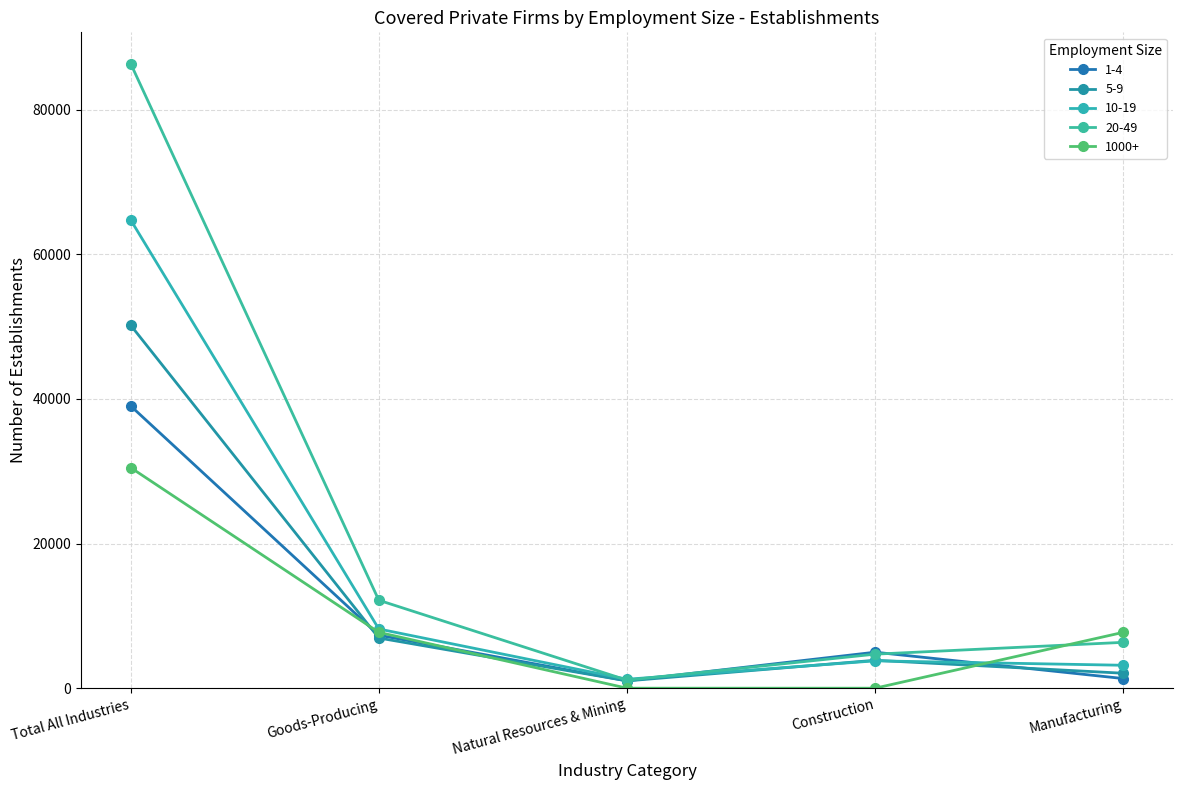

Which series has the widest spread of values?

20-49